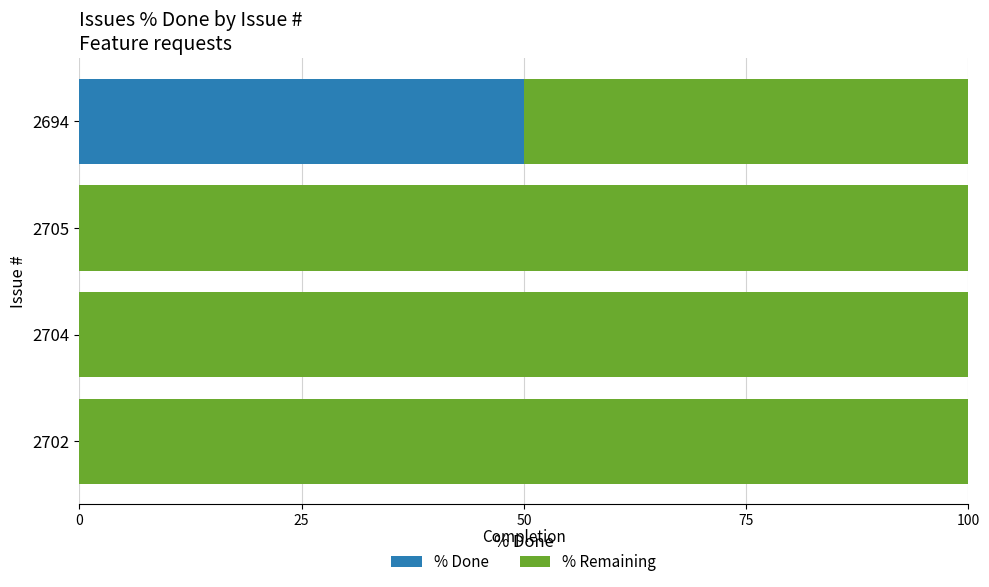

The value of % Done at 2702 is -26. True or false?

False